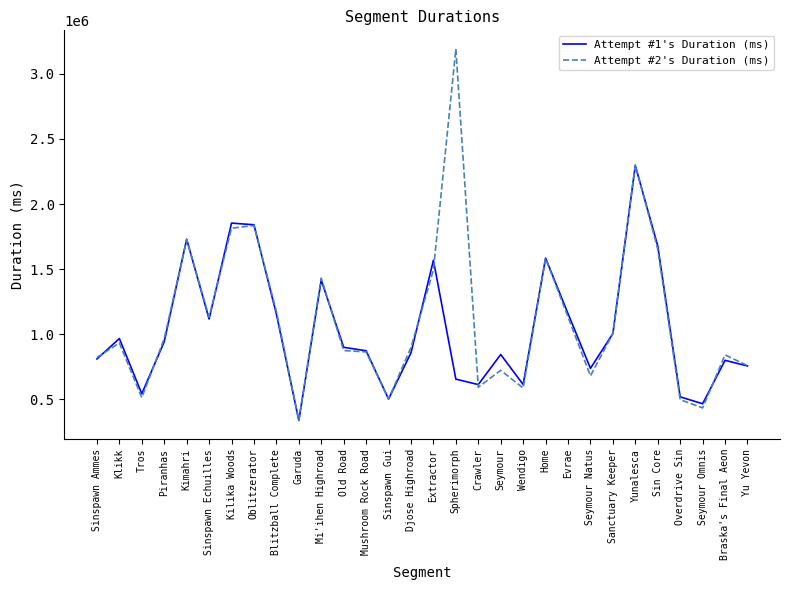

What is the difference between the Attempt #1's Duration (ms) values at Garuda and Seymour Omnis?

128697